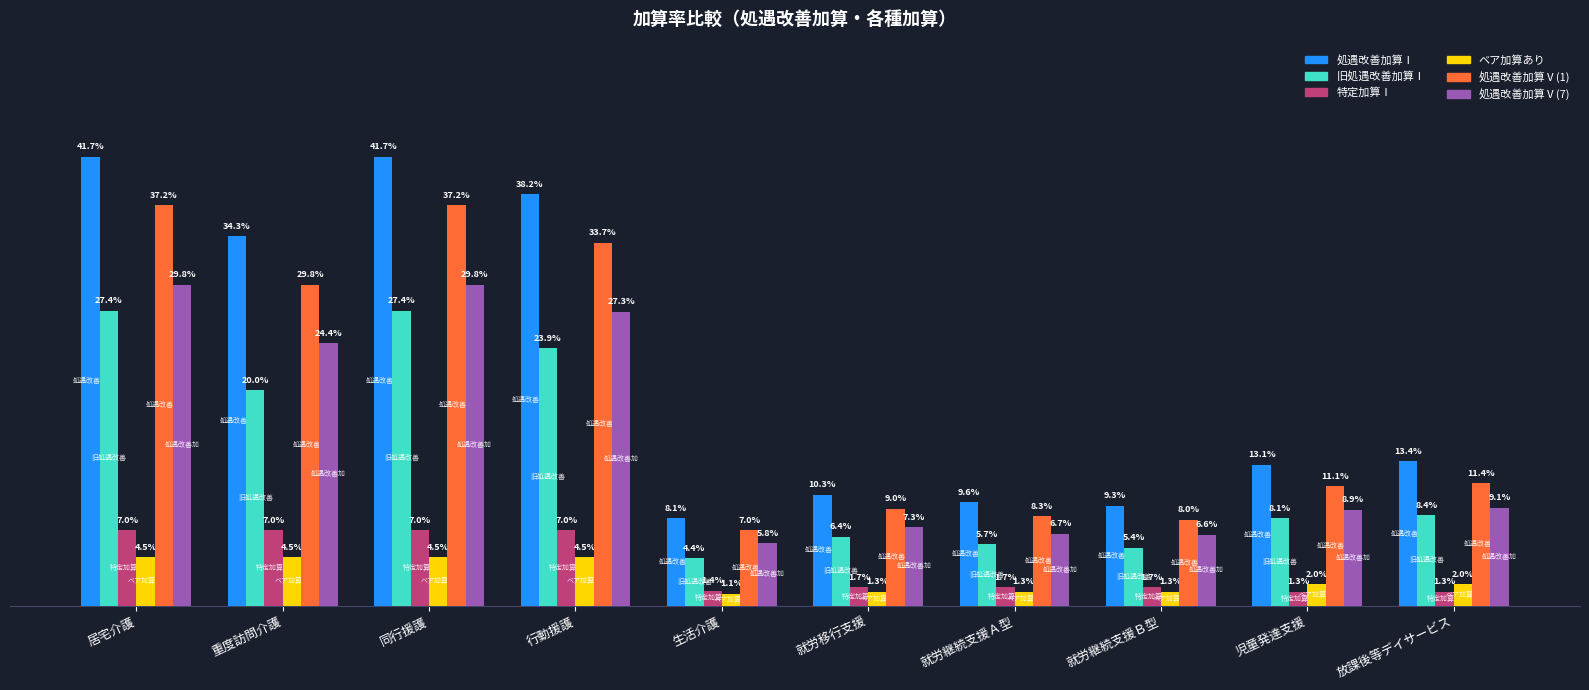

Between 就労移行支援 and 行動援護, which is larger?

行動援護